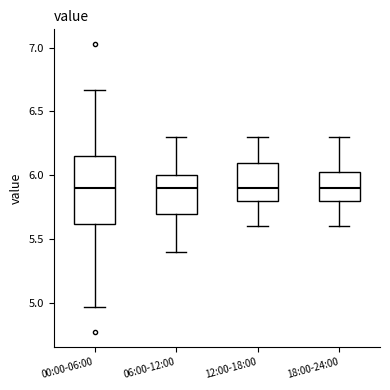

Reading left to right, transcribe this box plot: for each box, give where its median line is, the range the box spans, and where its two whiskers end, as read against the y-axis. The values are not printed on the chart, so give them approximately, as read against the axis.

00:00-06:00: median 5.90, box 5.60 to 6.15, whiskers 4.95 to 6.65
06:00-12:00: median 5.90, box 5.70 to 6.00, whiskers 5.40 to 6.30
12:00-18:00: median 5.90, box 5.80 to 6.10, whiskers 5.60 to 6.30
18:00-24:00: median 5.90, box 5.80 to 6.05, whiskers 5.60 to 6.30